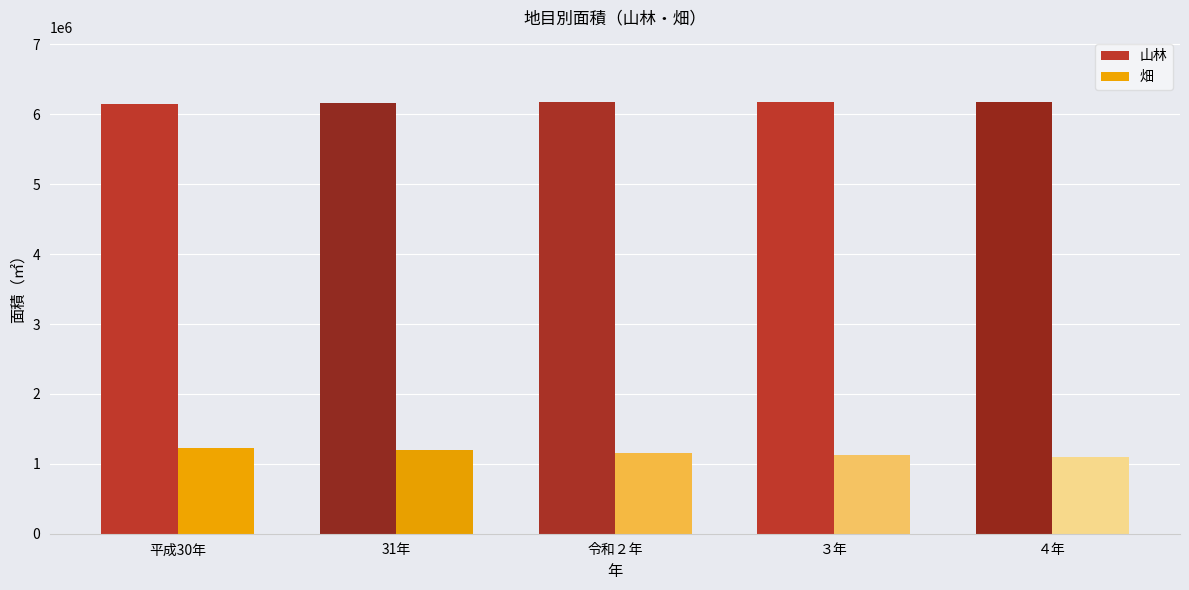

What is the maximum value for 山林?

6180686